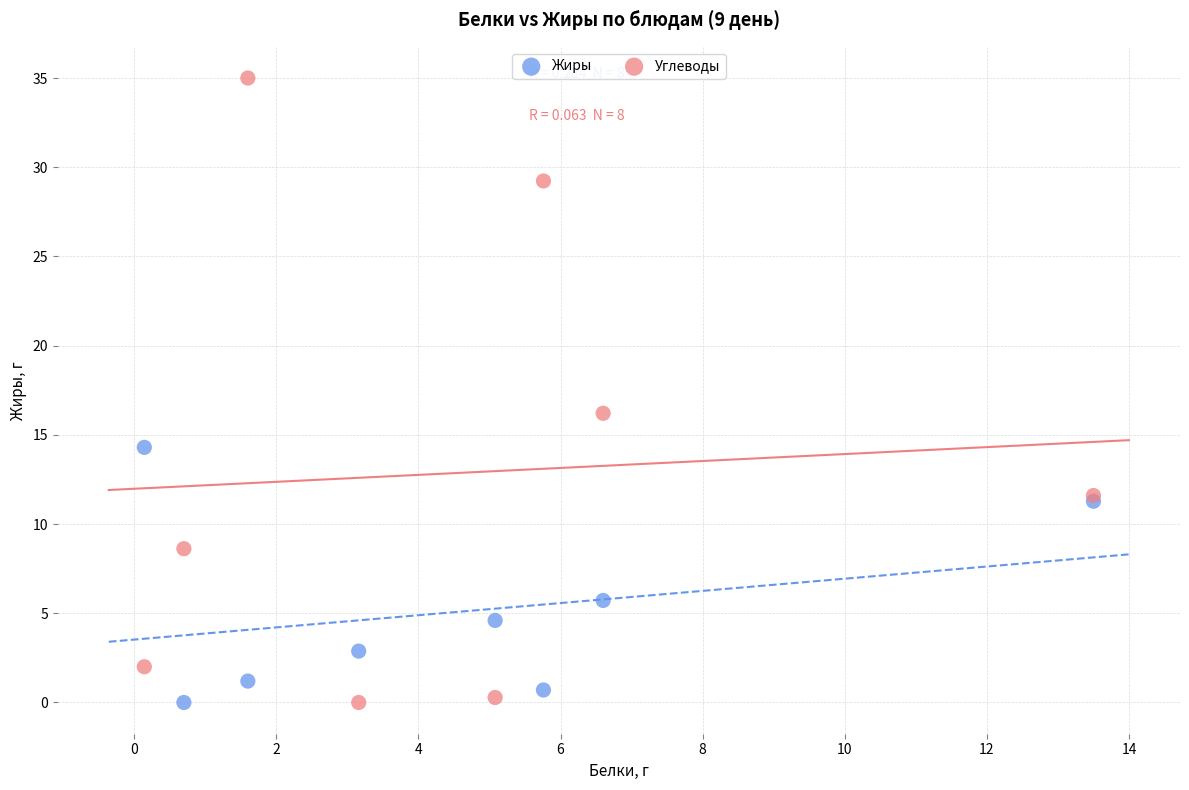

In the Углеводы series, what Y value is closest to 17?

16.2